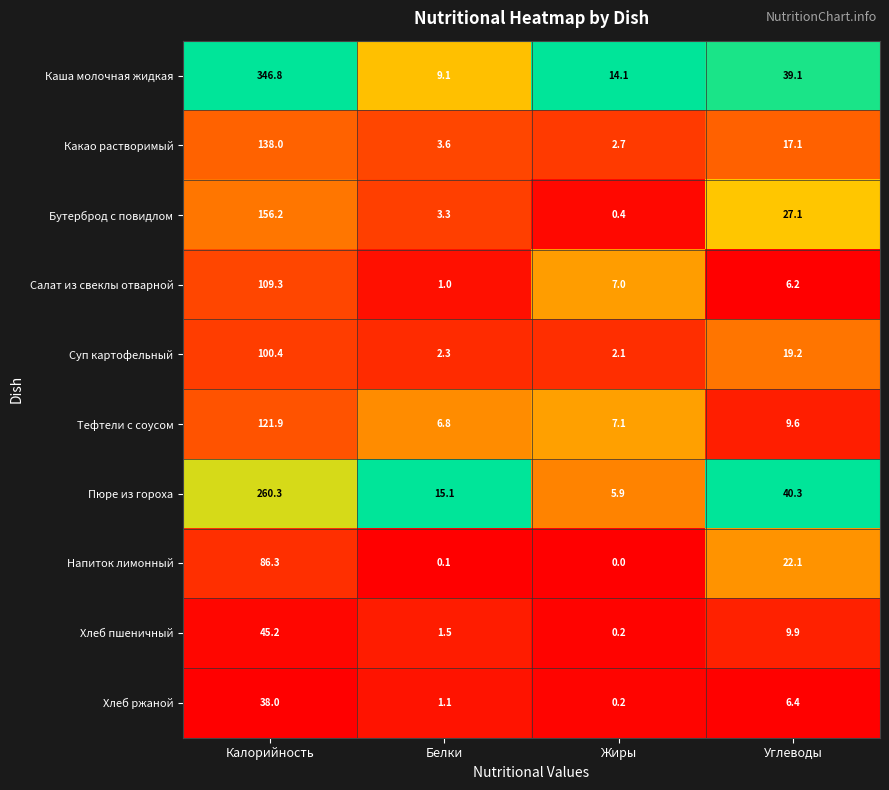

At how many categories does at least one series exceed 0?

4